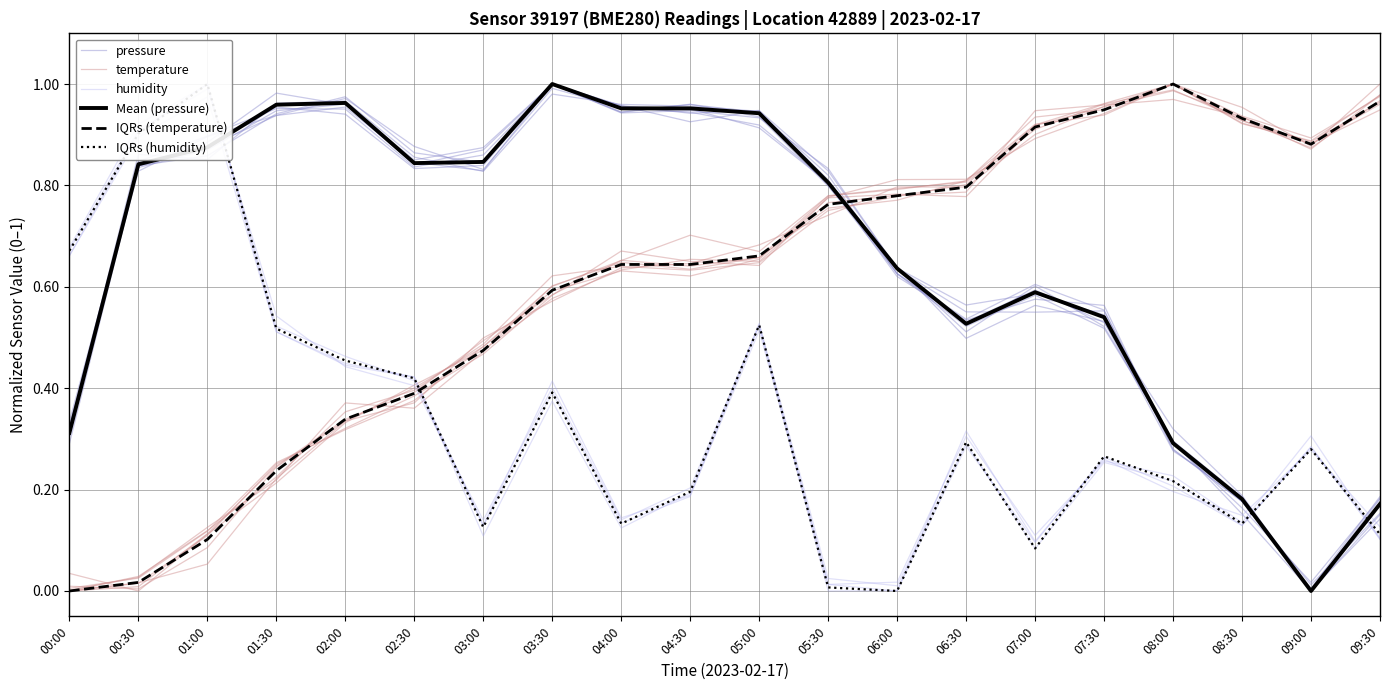

How many lines are shown in the chart?

6